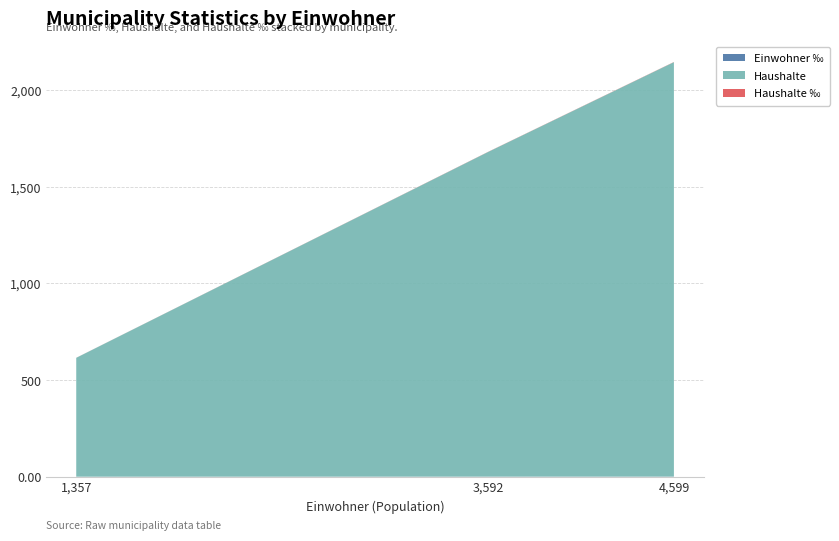

At which category is the sum across all series the highest?

4,599